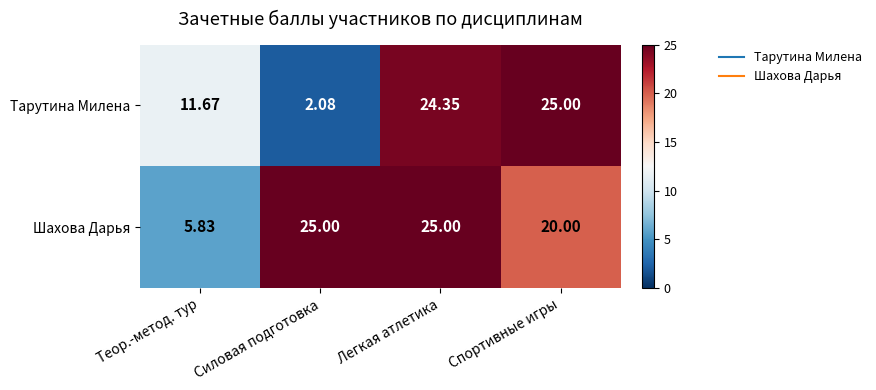

List the series in order of their overall mean, highest first.

Шахова Дарья, Тарутина Милена